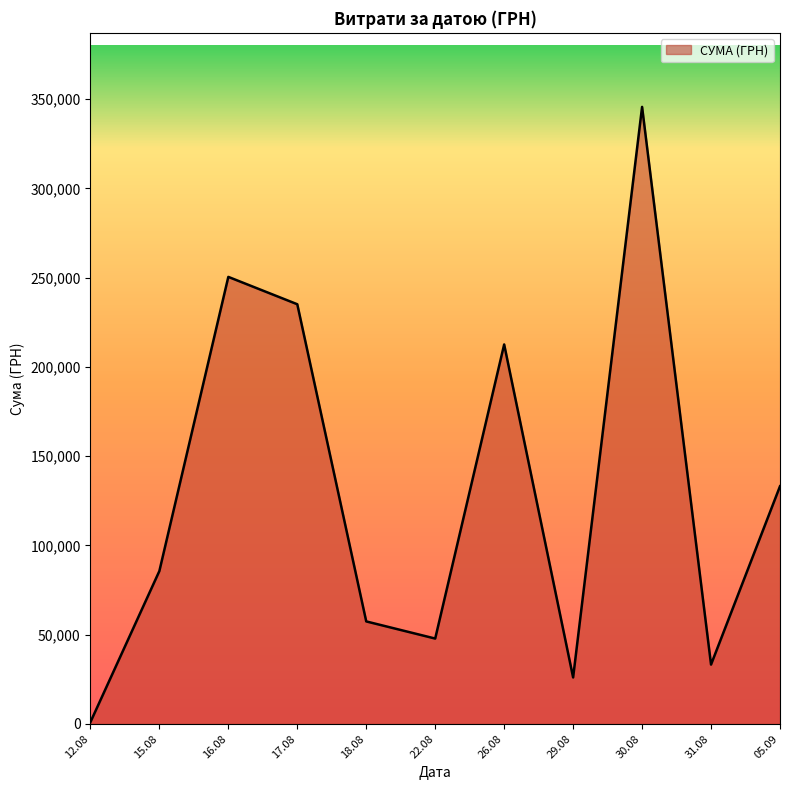

What is the difference between the maximum and minimum values?

344689.0